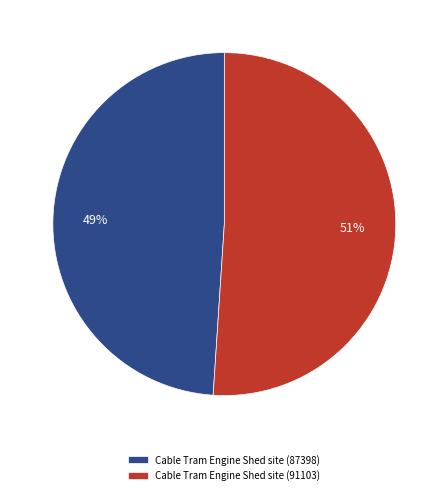

Is there any slice that represents more than half of the pie?

Yes